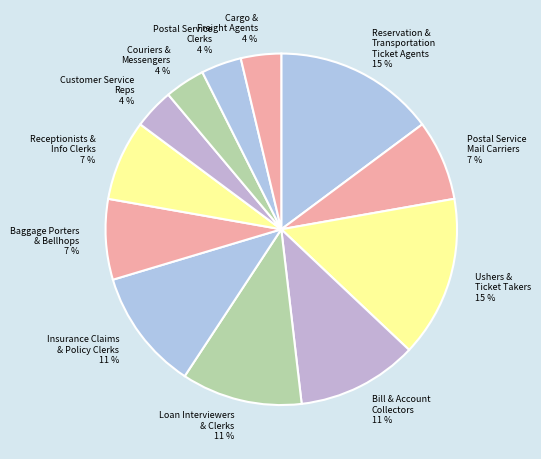

Is Loan Interviewers & Clerks 11 % the majority of the pie?

No